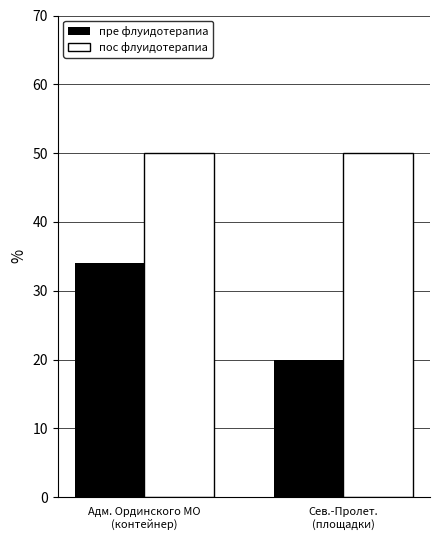

What is the label of the 2nd bar from the left?

Сев.-Пролет.
(площадки)